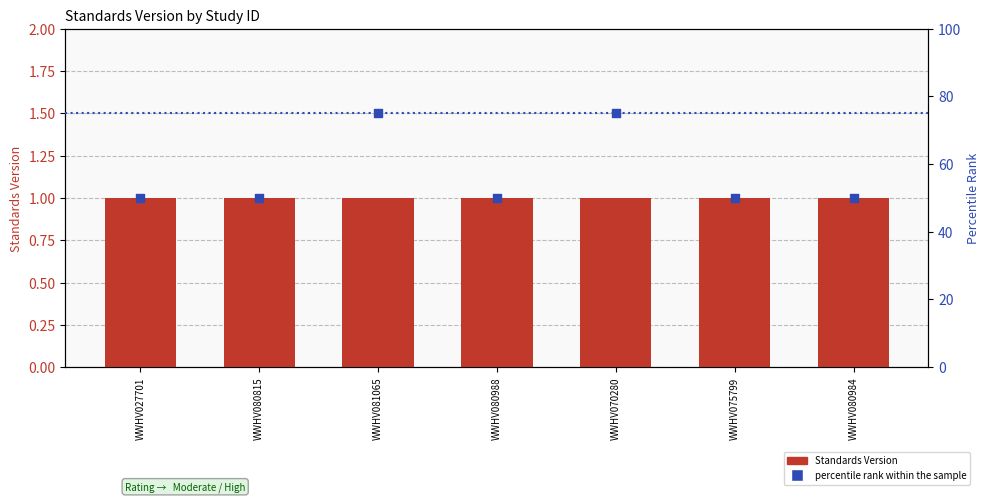

What is the total value across all series at WWHV075799?

51